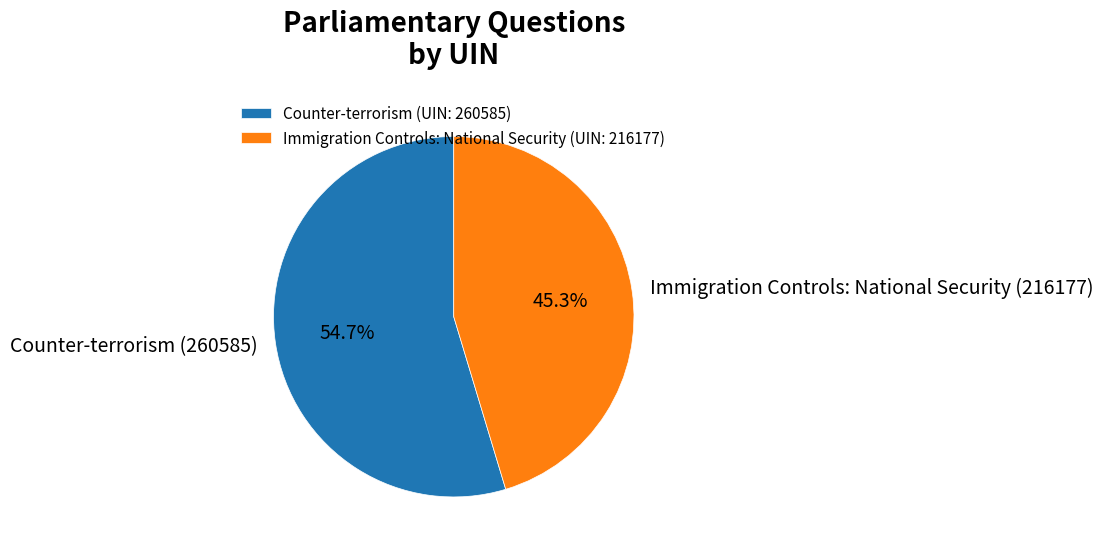

To the nearest percent, what is the difference between the largest and smallest slice percentages?

9%